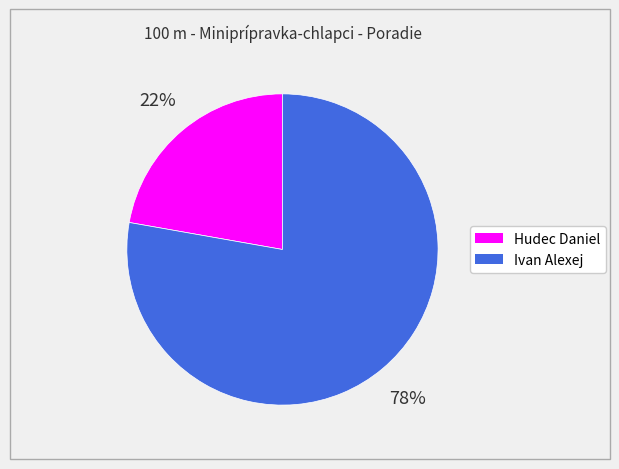

Between Ivan Alexej and Hudec Daniel, which is larger?

Ivan Alexej